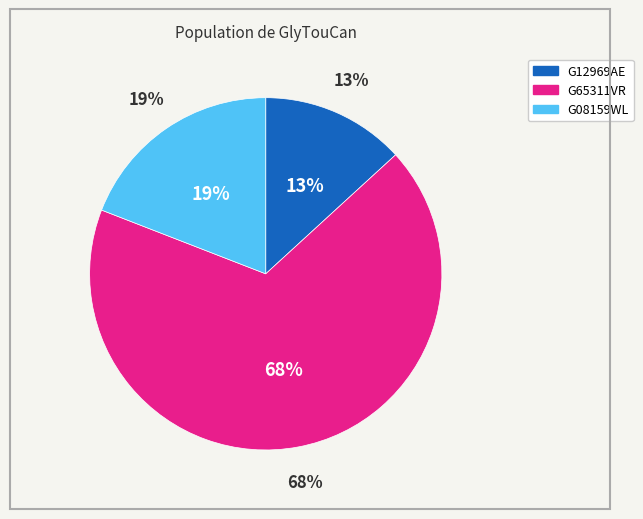

Does G12969AE account for over 50% of the chart?

No